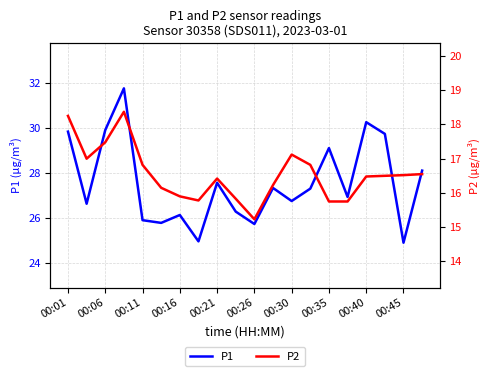

What is the sum of the P1 values at 00:16 and 00:11?

52.1